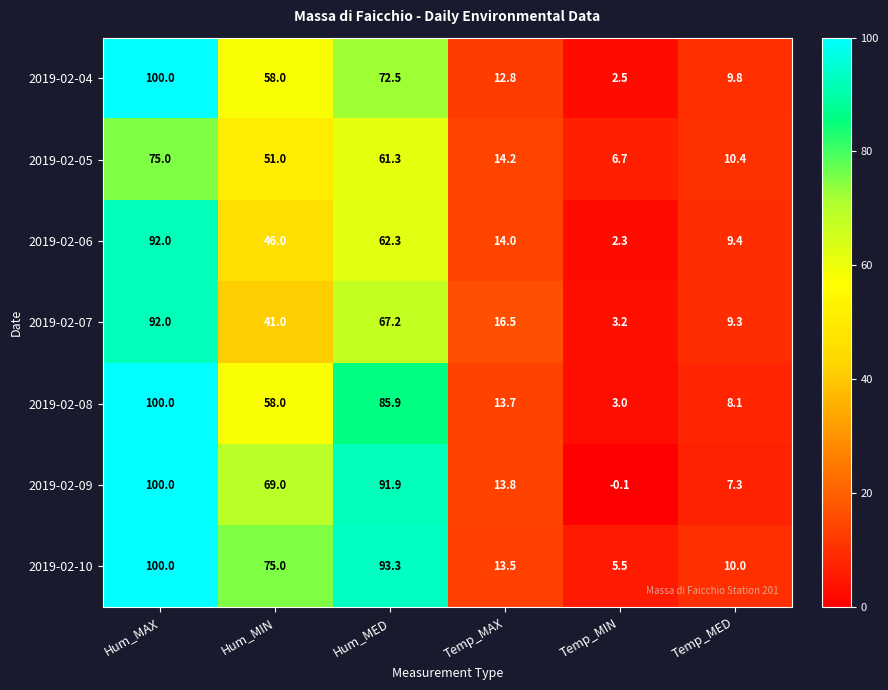

Read the 2019-02-04 value at Temp_MIN.

2.5